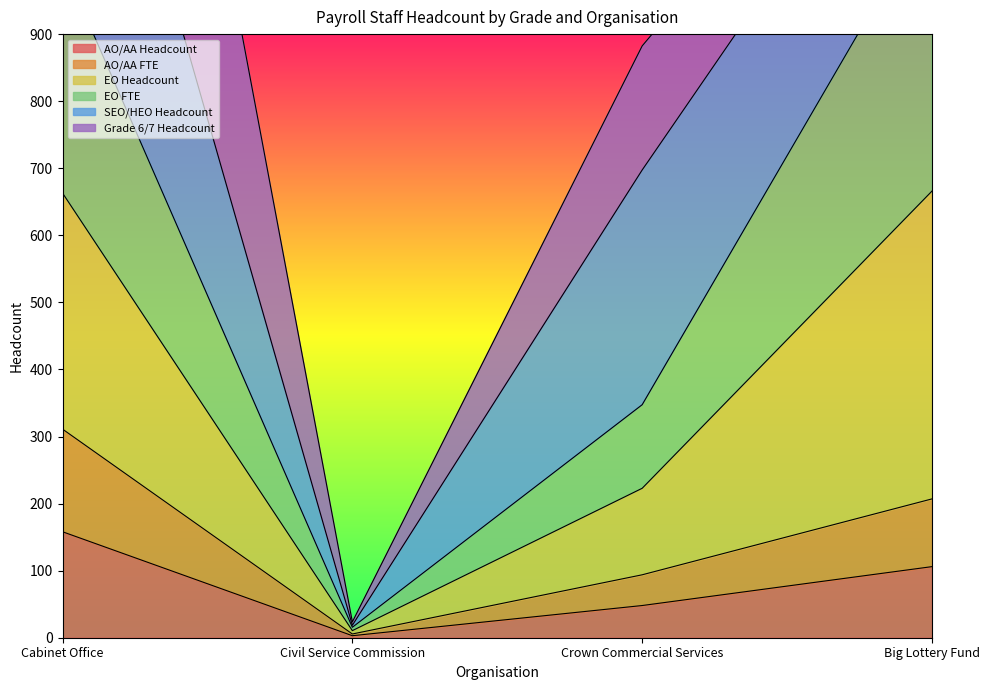

What is the average value of the AO/AA Headcount series?

79